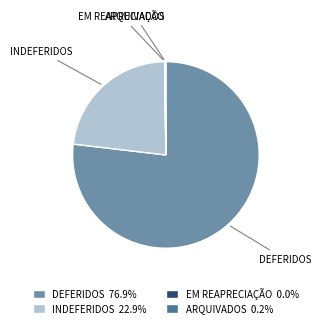

Which category has the biggest portion of the pie?

DEFERIDOS